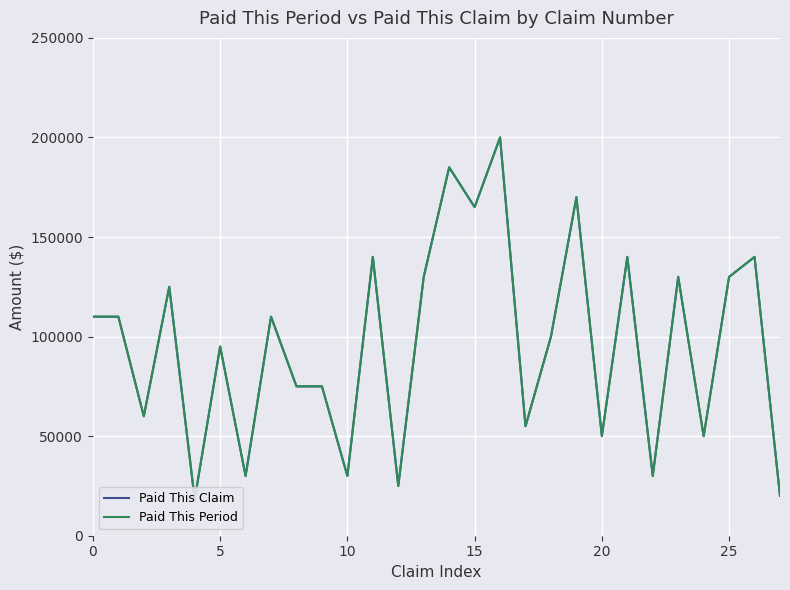

What is the highest value of the Paid This Period series?

200000.0